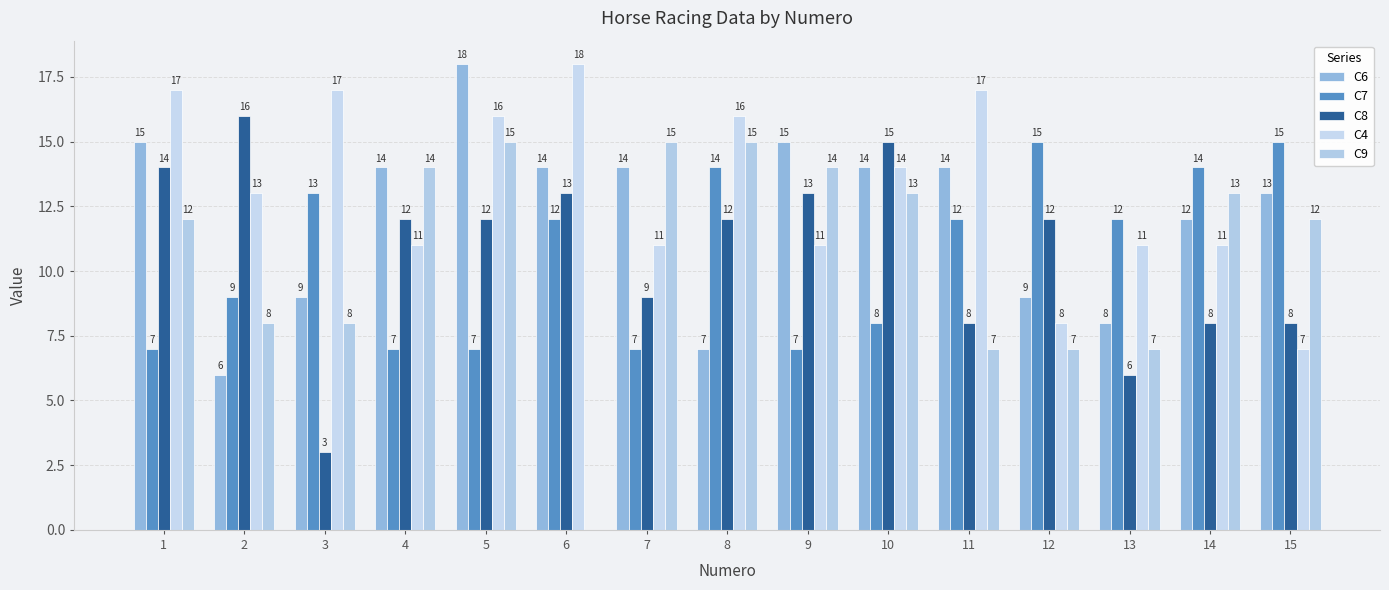

How many distinct data groups are displayed?

5